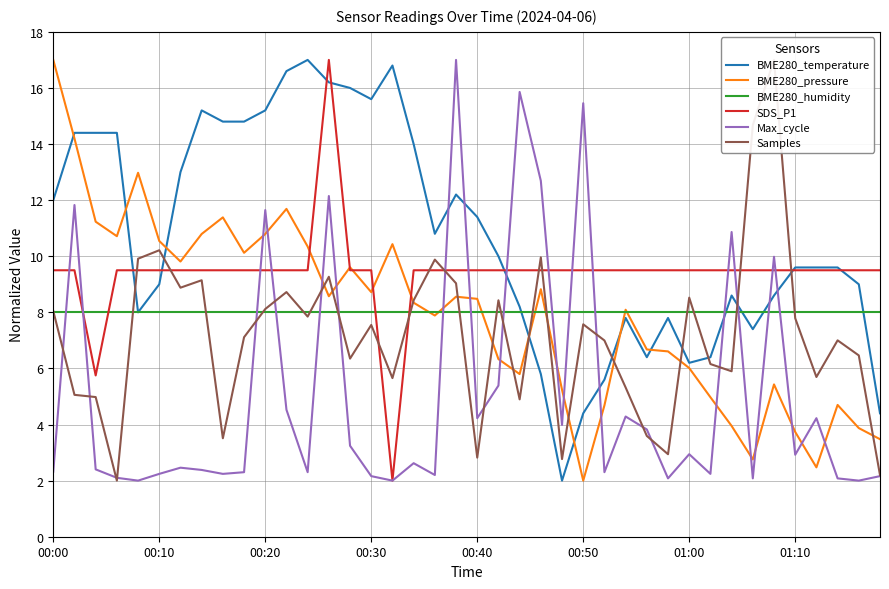

Which series has the widest spread of values?

BME280_temperature